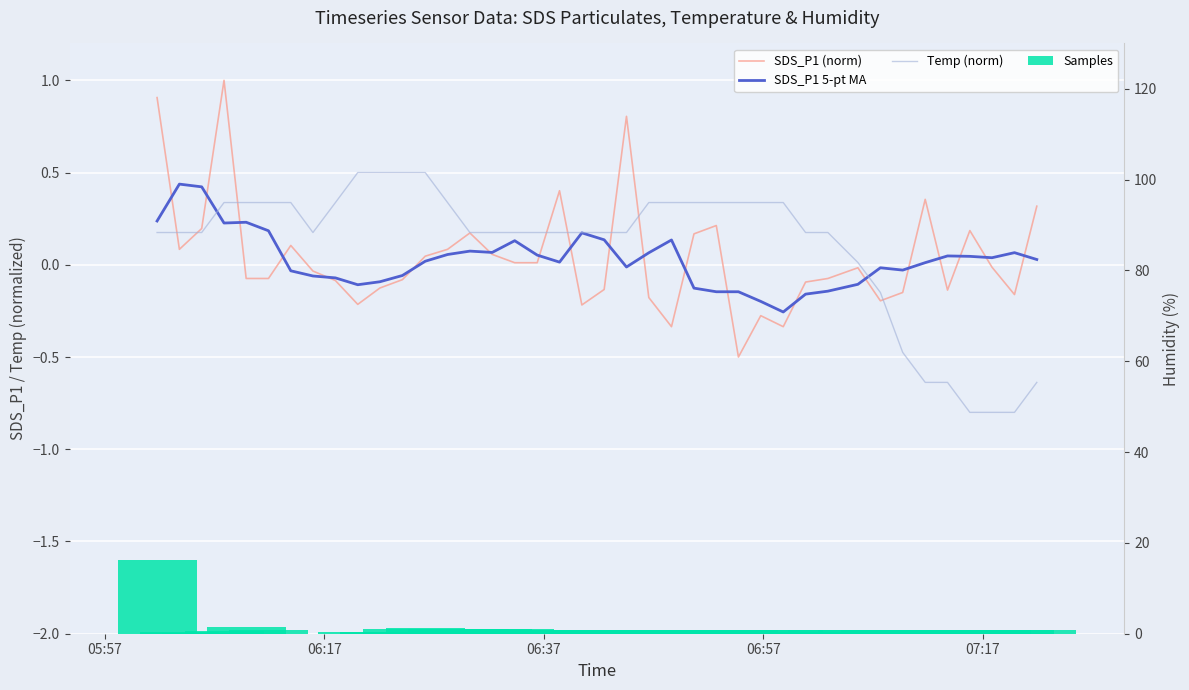

How many distinct data groups are displayed?

4